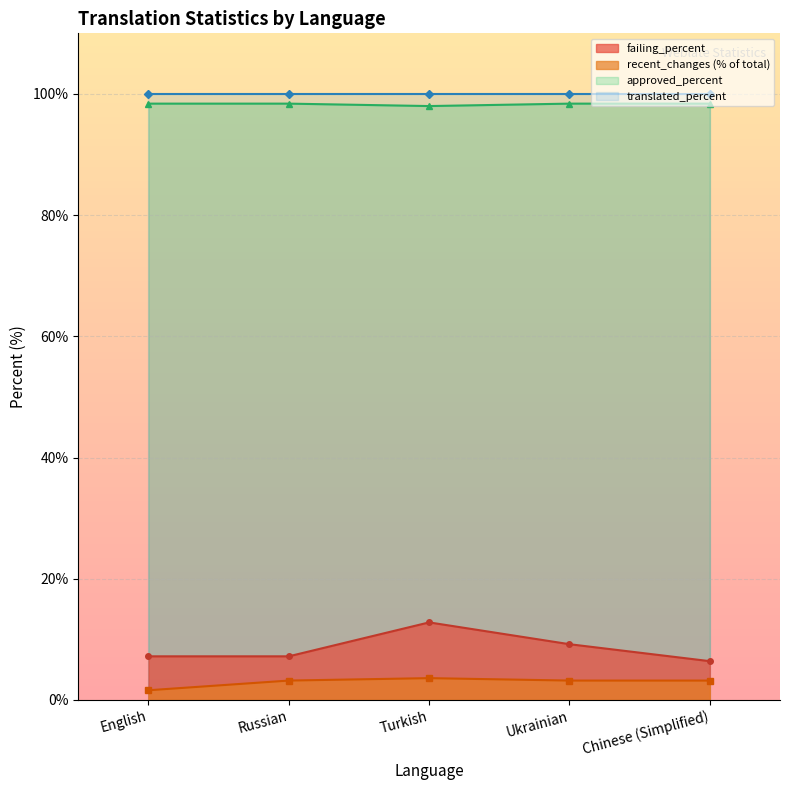

Which category has the lowest value across all series?

English